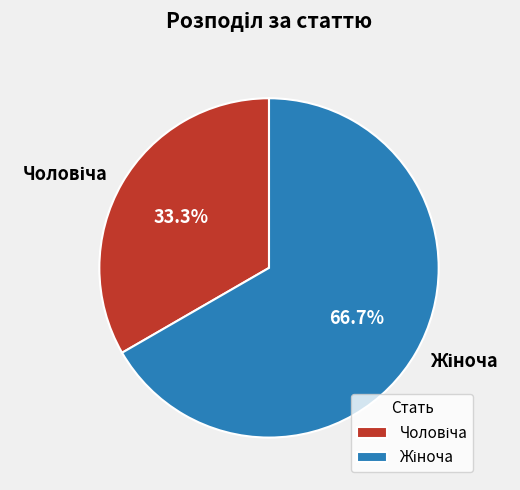

How many slices are in this pie chart?

2